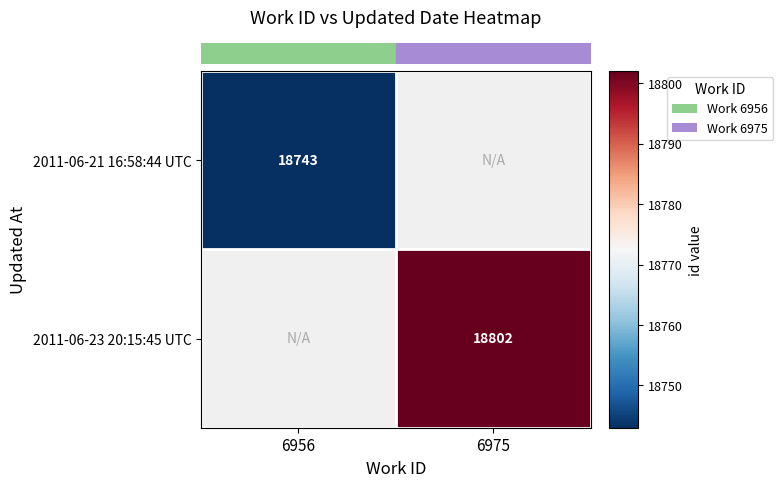

How many categories are shown in the chart?

2